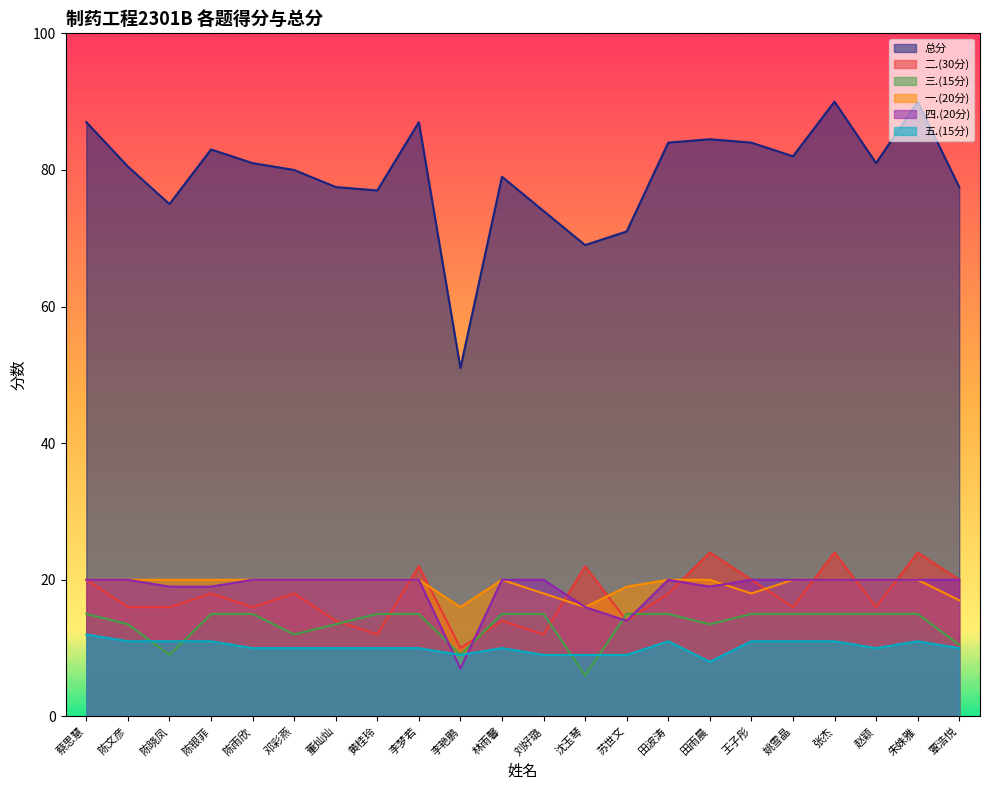

How many lines are shown in the chart?

6